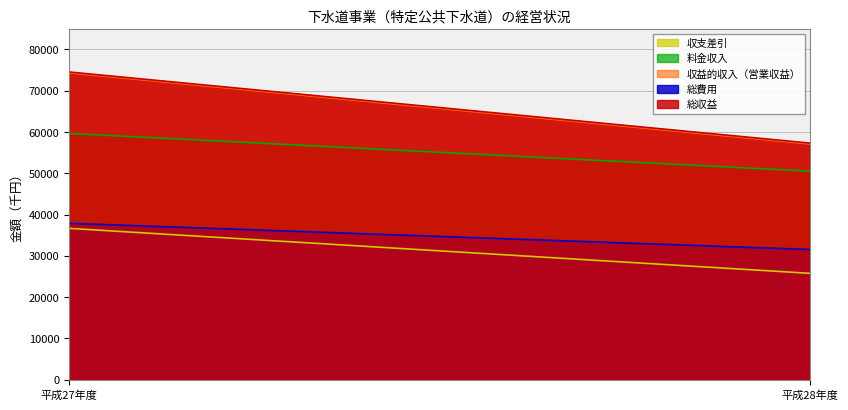

How many values in the 収益的収入（営業収益） series are below 74332?

1